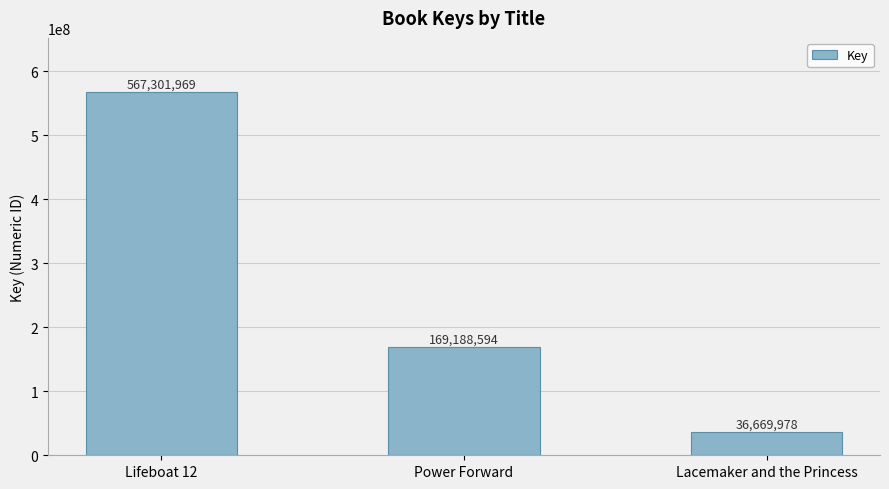

What position from the right is Lacemaker and the Princess?

1